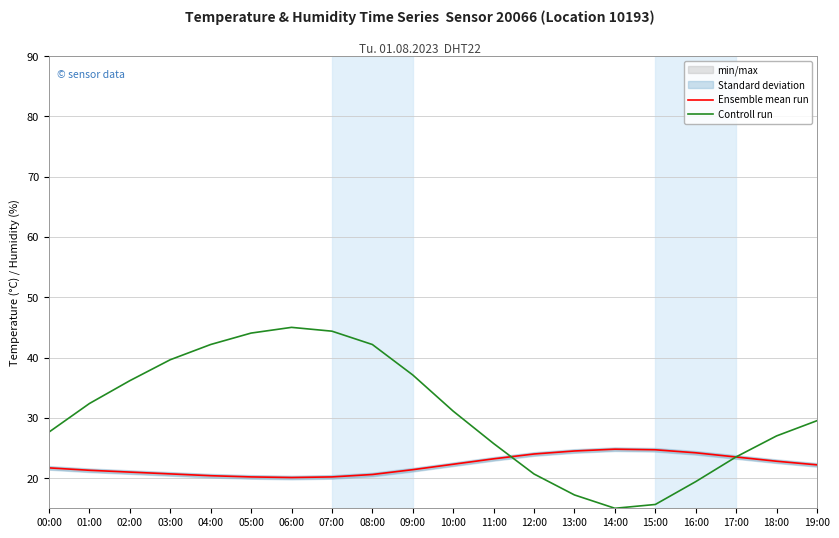

What is the label of the 18th point from the right?

02:00